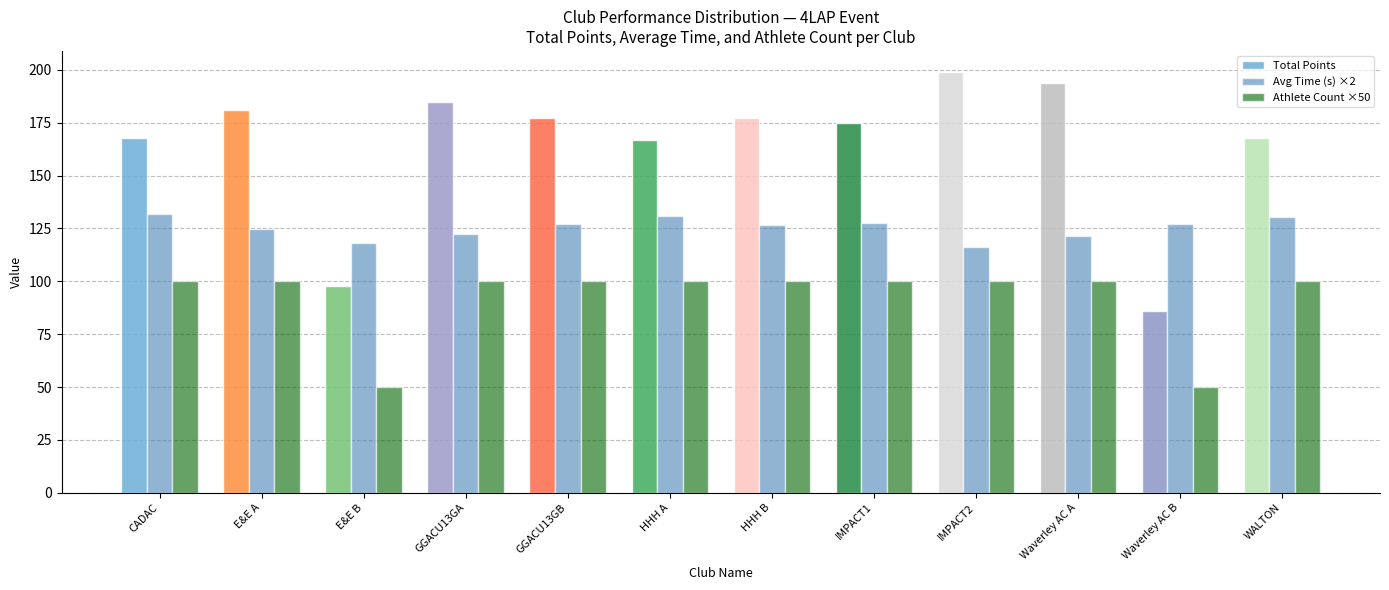

Which category has the highest value in the Total Points series?

IMPACT2